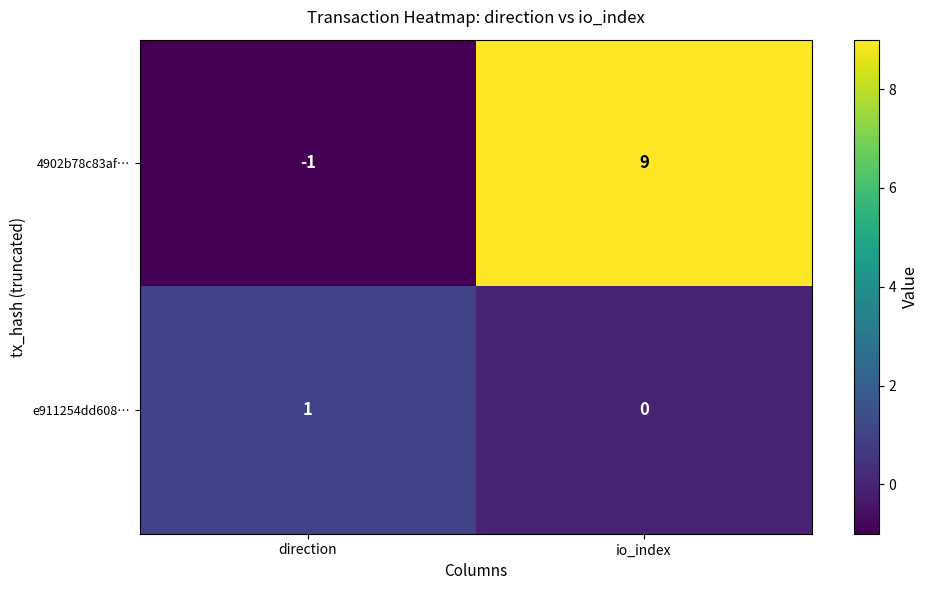

What is the difference between the maximum and minimum values in the 4902b78c83af… series?

10